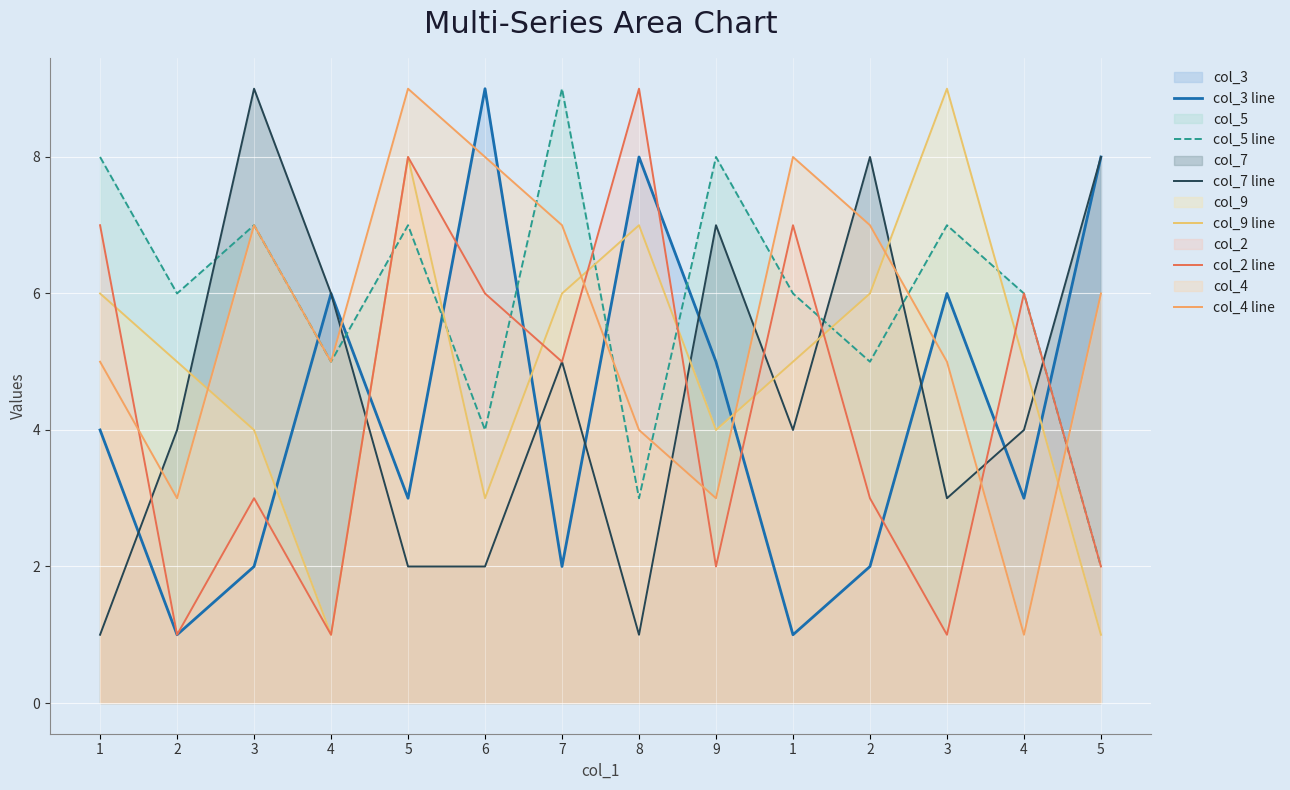

Where is the first local maximum for col_5 line?

3